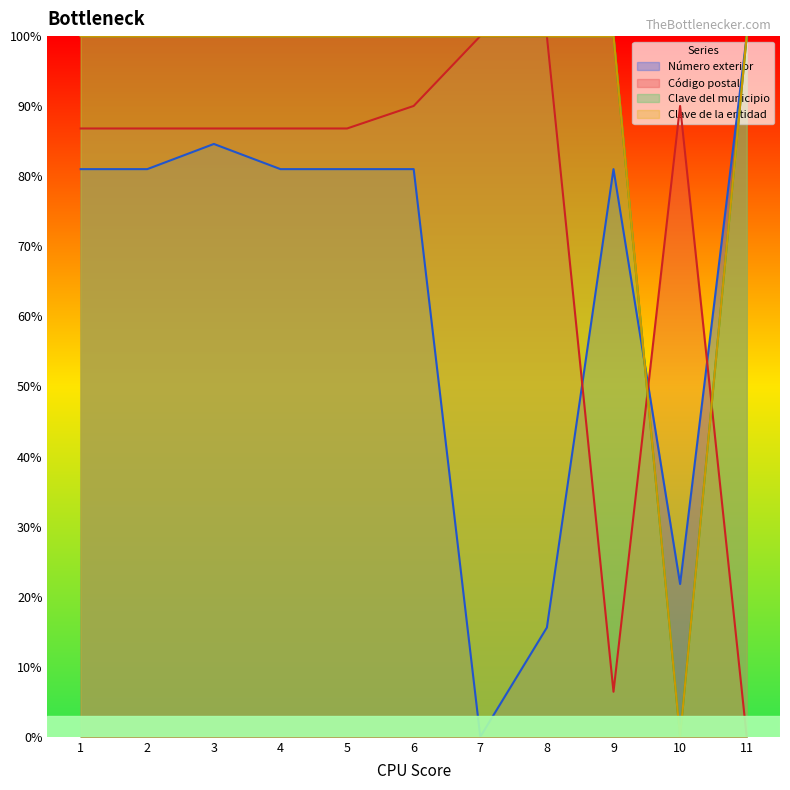

How many distinct data groups are displayed?

4